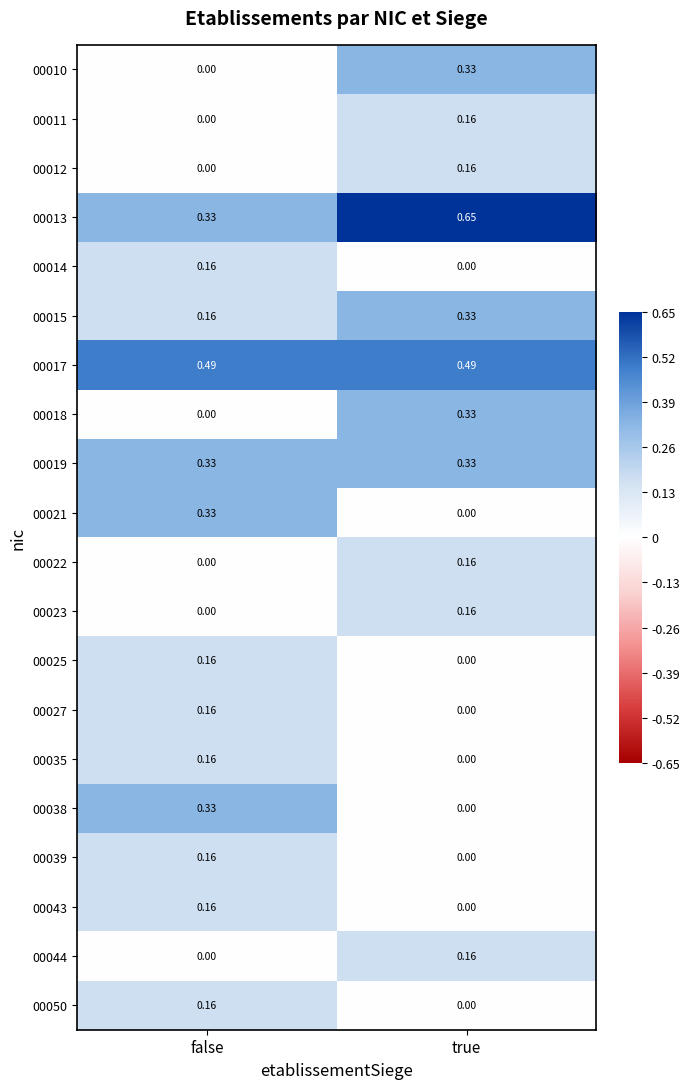

How many series are shown in this chart?

20